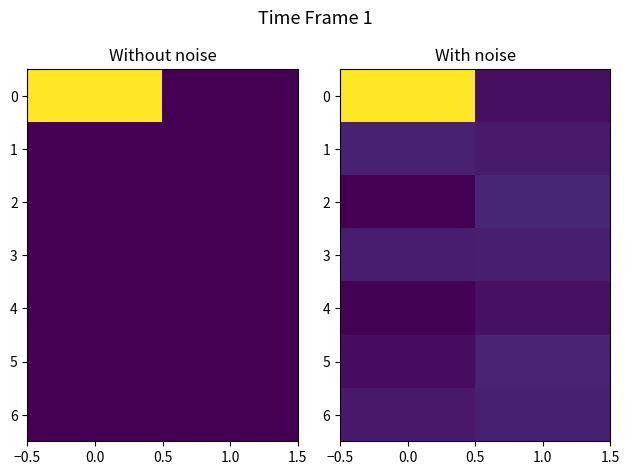

What is the sum of the 6 values at 0.0 and 1.0?

293.3